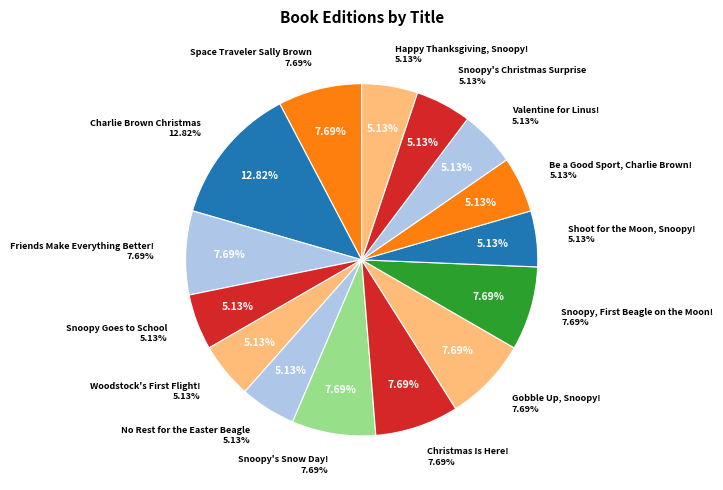

Is Gobble Up, Snoopy! the majority of the pie?

No